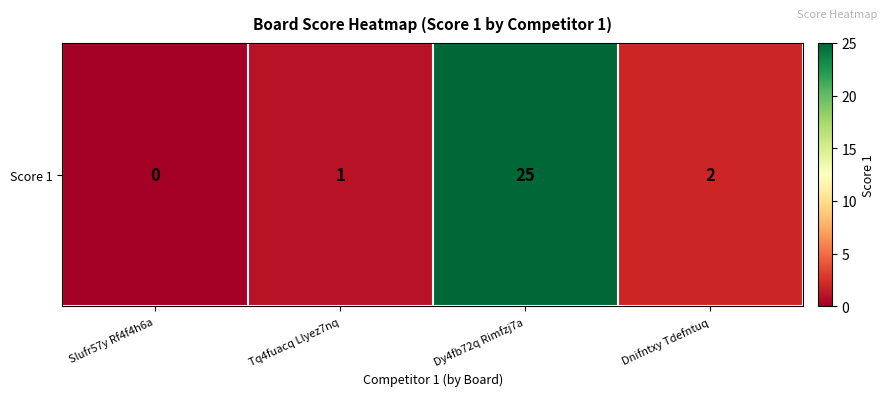

At which label is the value closest to 12?

Dnifntxy Tdefntuq